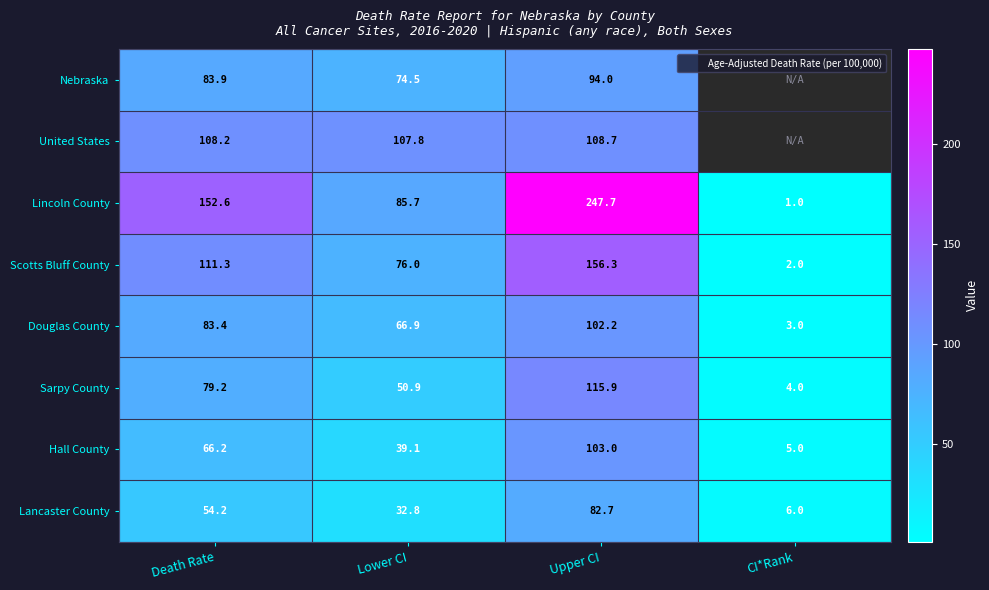

How many data points in Sarpy County are above 79?

2